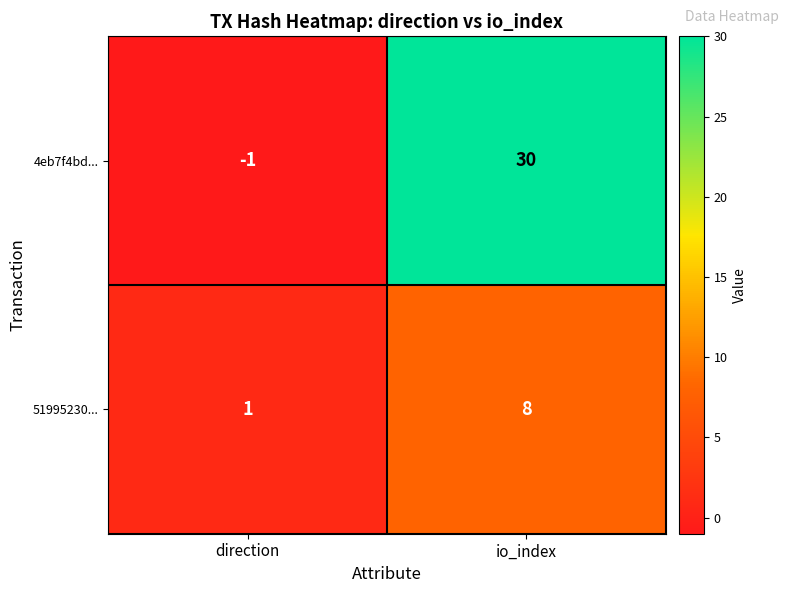

What is the difference between the highest and lowest values at direction?

2